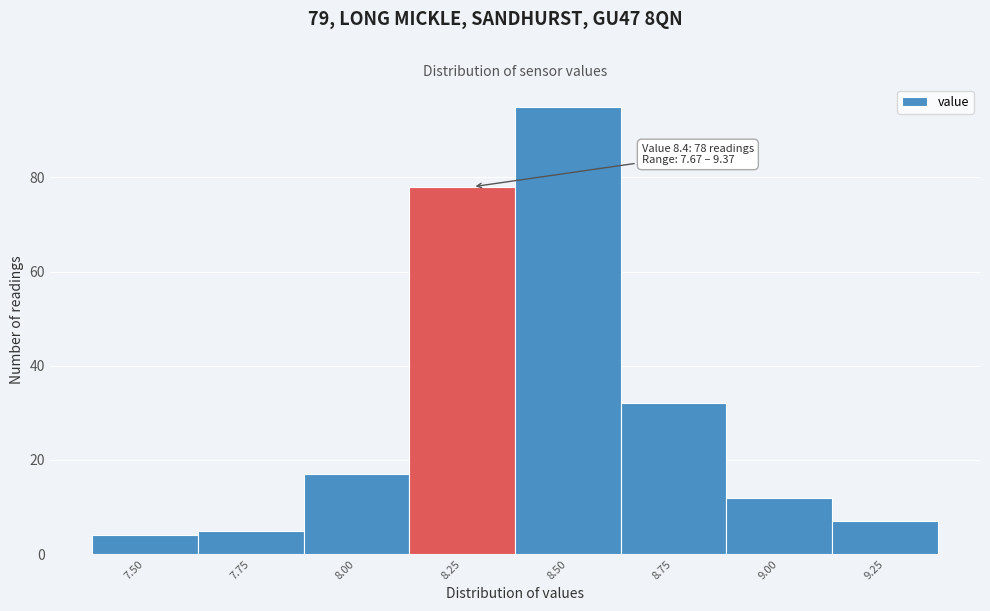

Reading left to right, list all the values displayed in this chart.

4	5	17	78	95	32	12	7